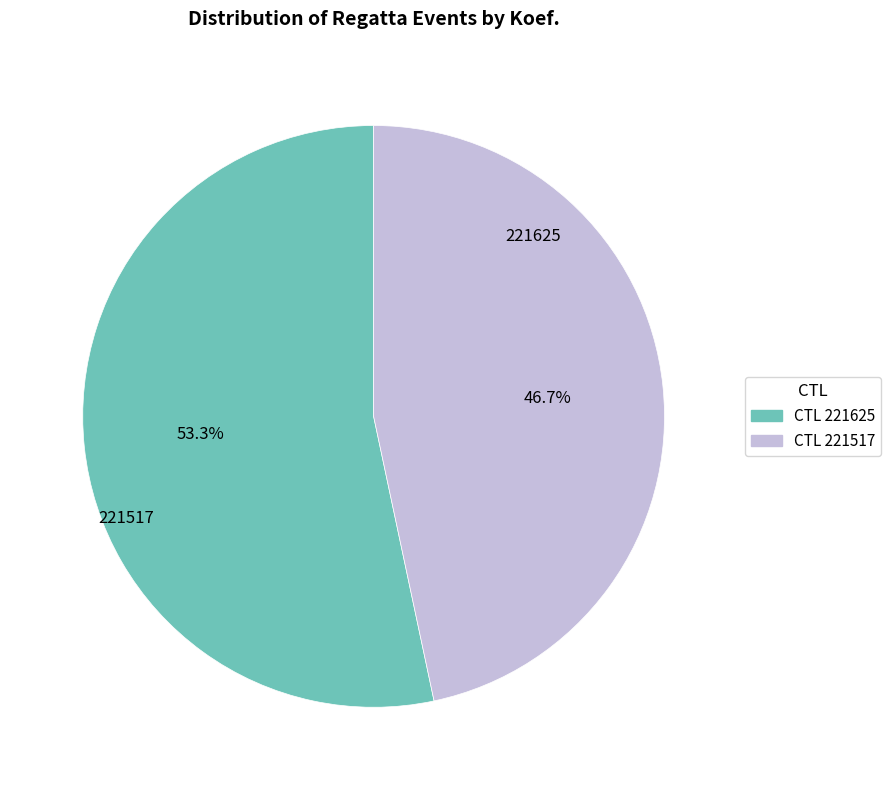

Rank the categories by value from lowest to highest.

CTL 221517, CTL 221625